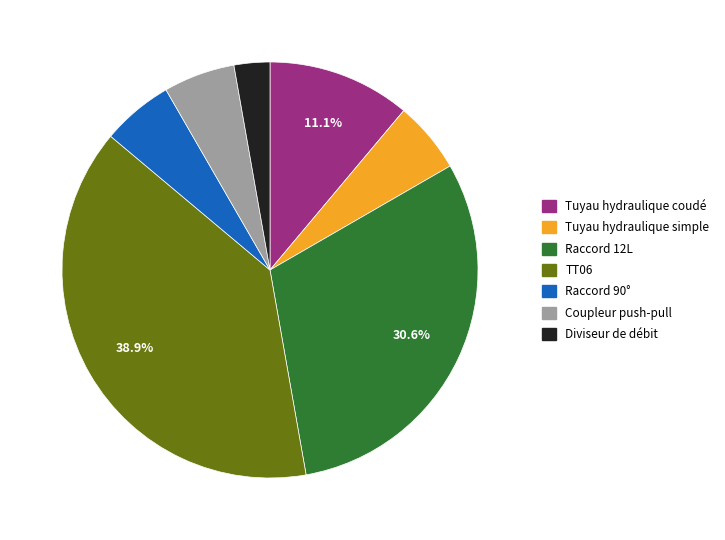

How many segments does this pie chart have?

7